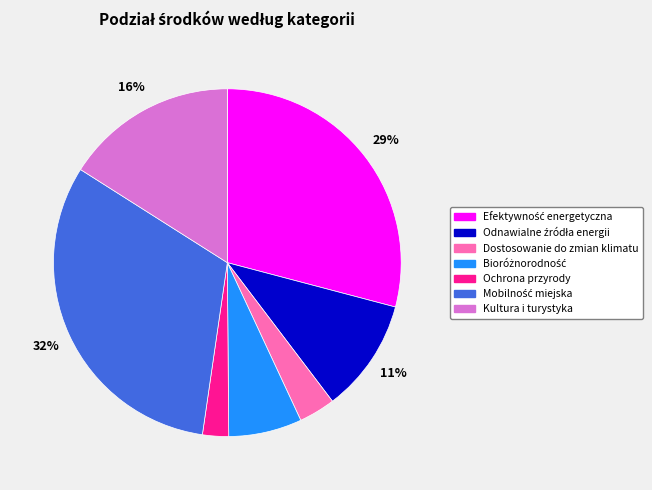

Between Ochrona przyrody and Dostosowanie do zmian klimatu, which is larger?

Dostosowanie do zmian klimatu